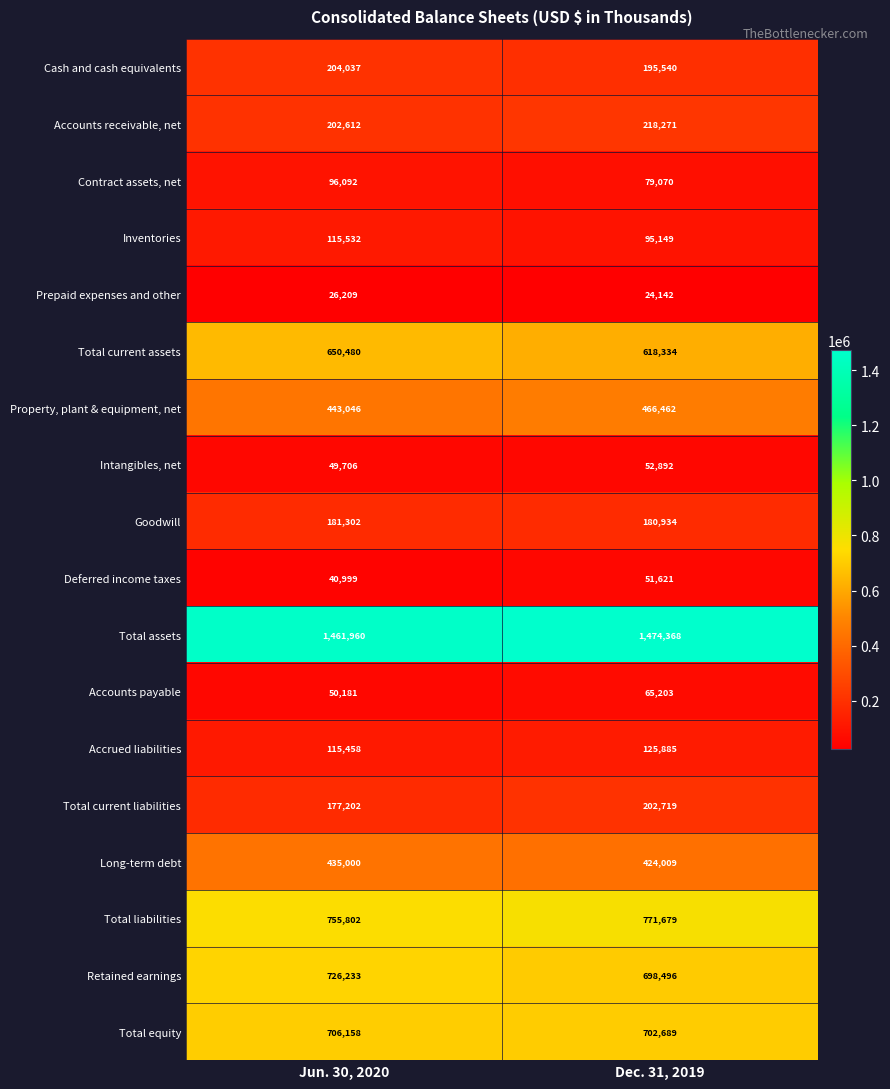

The value of Deferred income taxes at Jun. 30, 2020 is 40999. True or false?

True